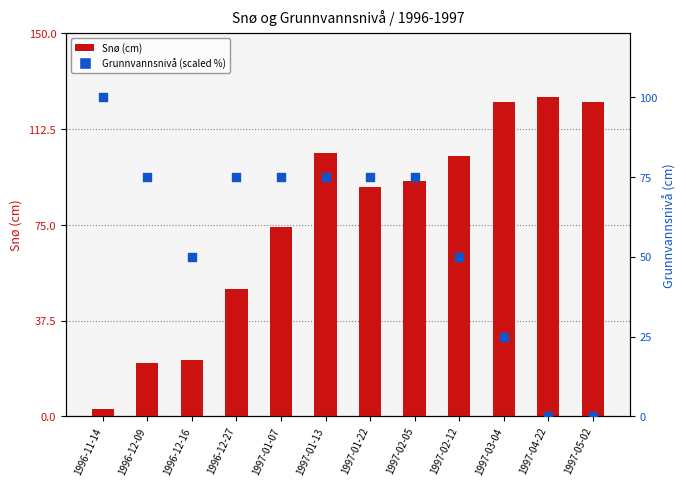

Which series has the largest total across all categories?

Snø (cm)